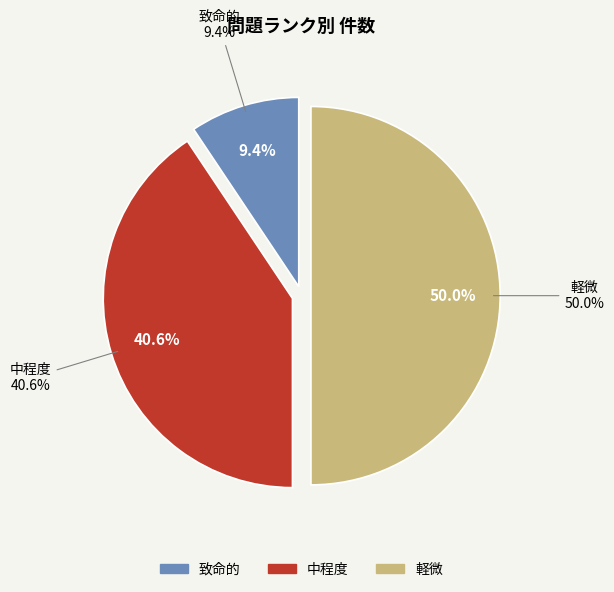

To the nearest percent, what is the difference between the 中程度 and 致命的 slice percentages?

31%